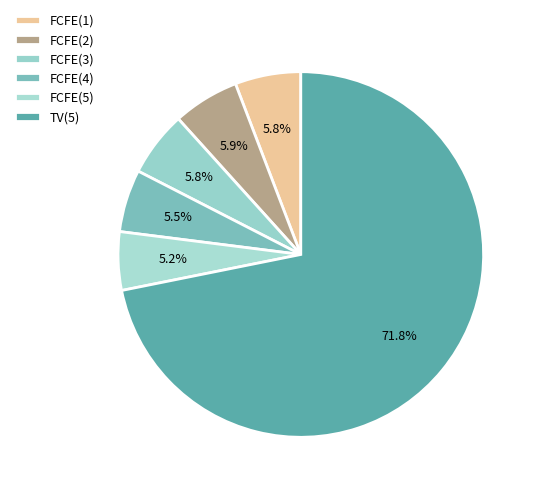

What percentage is NOT represented by FCFE(2)?

94.1%